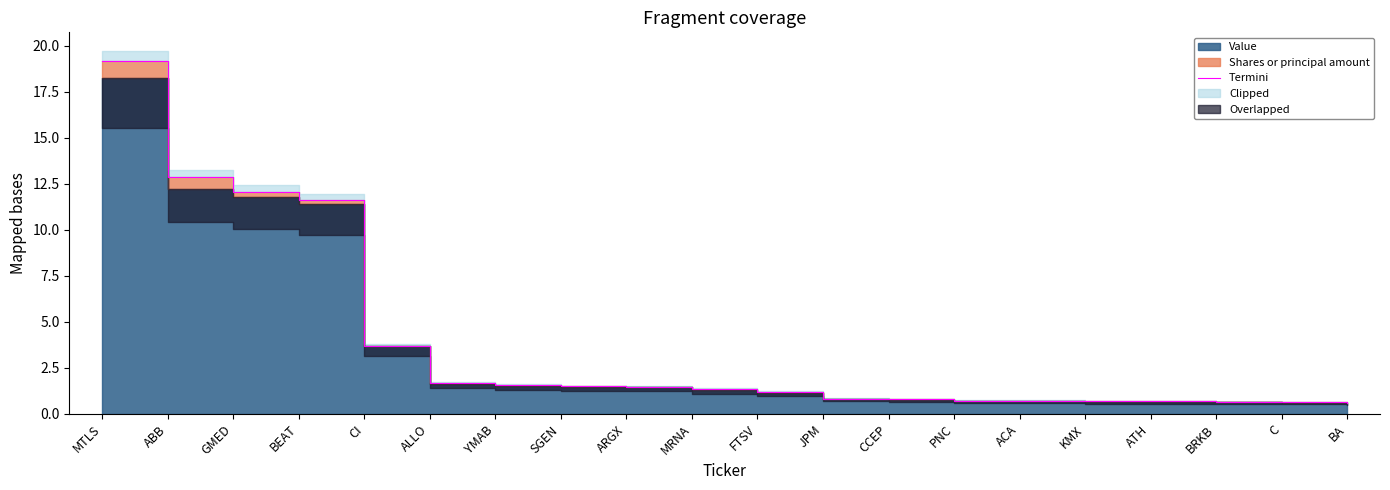

What is the value of the 5th point from the left?

3.7